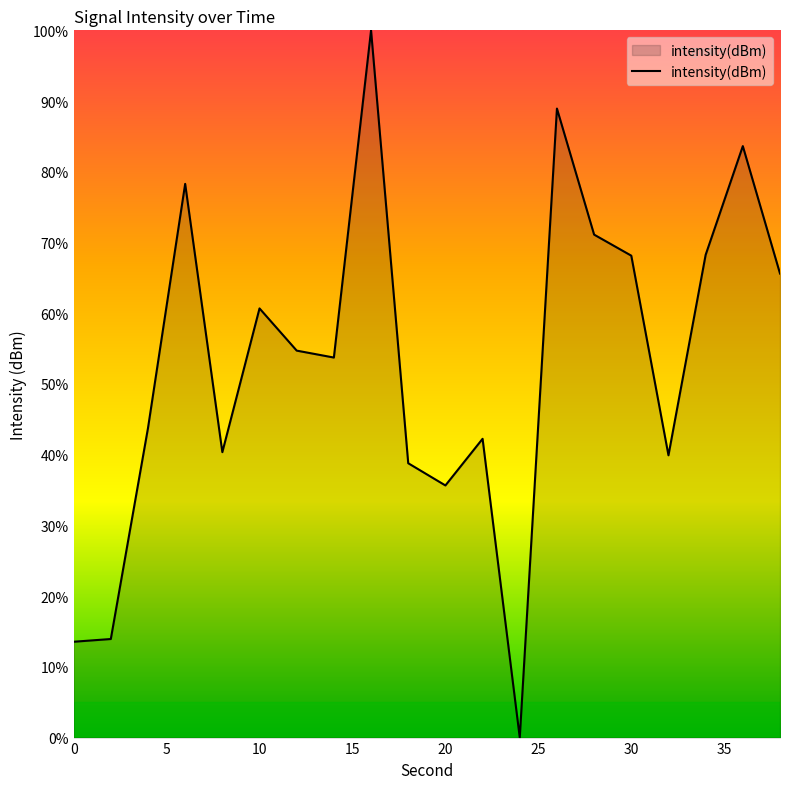

What is the maximum value shown in the chart?

100.0